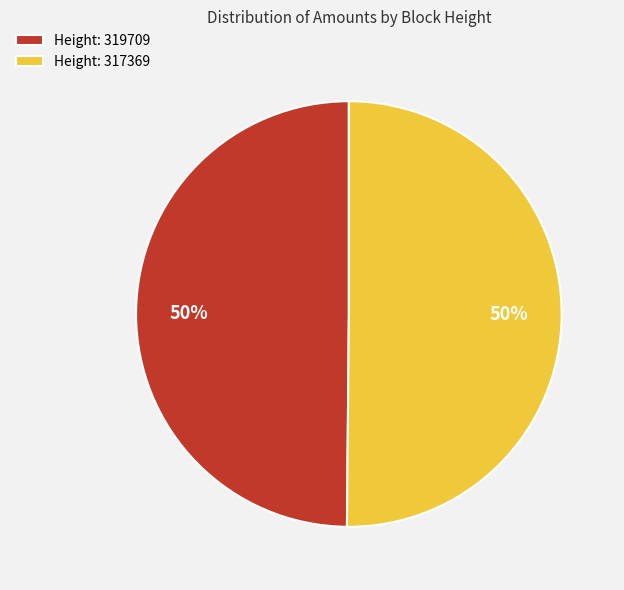

The Height: 319709 slice represents 50% of the pie. True or false?

True